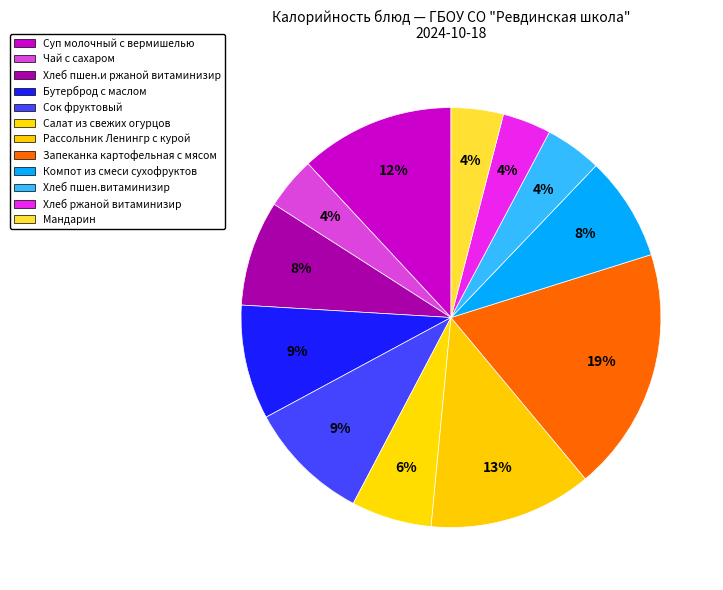

How many slices are in this pie chart?

12